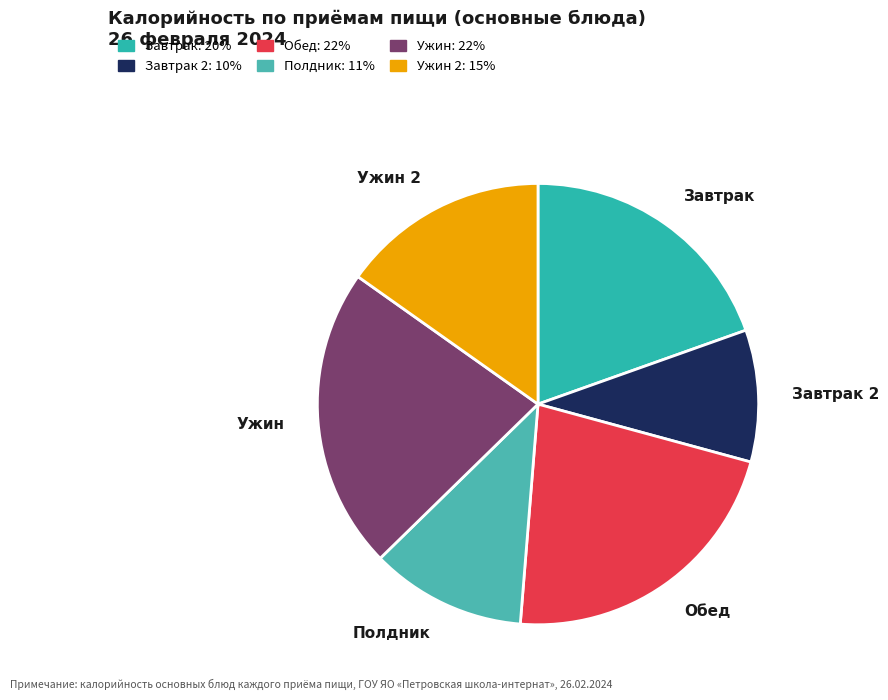

To the nearest percent, what is the average slice percentage?

17%